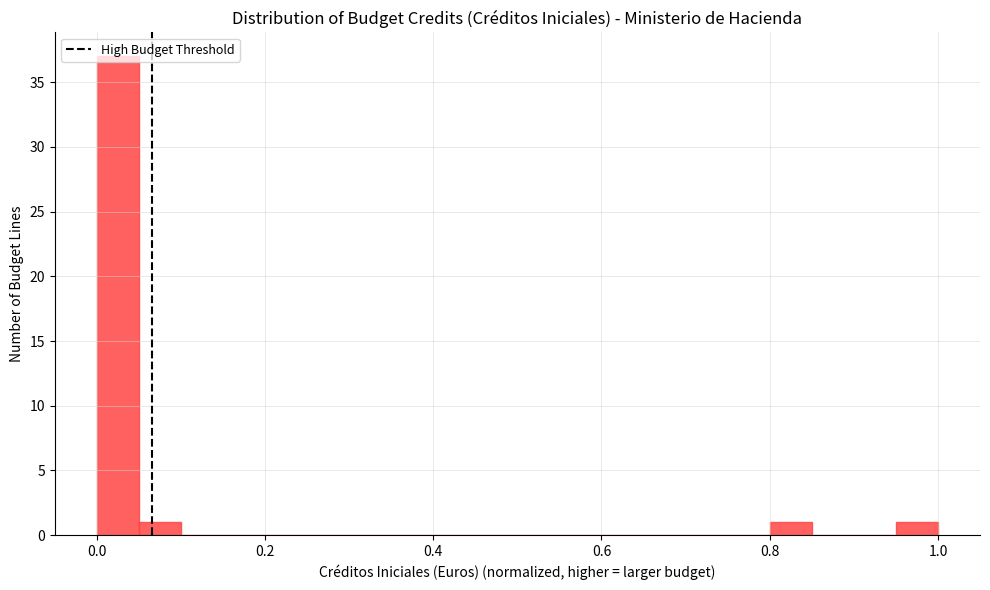

Read against the x-axis, roughly where is the centre of the tallest bar?

0.02